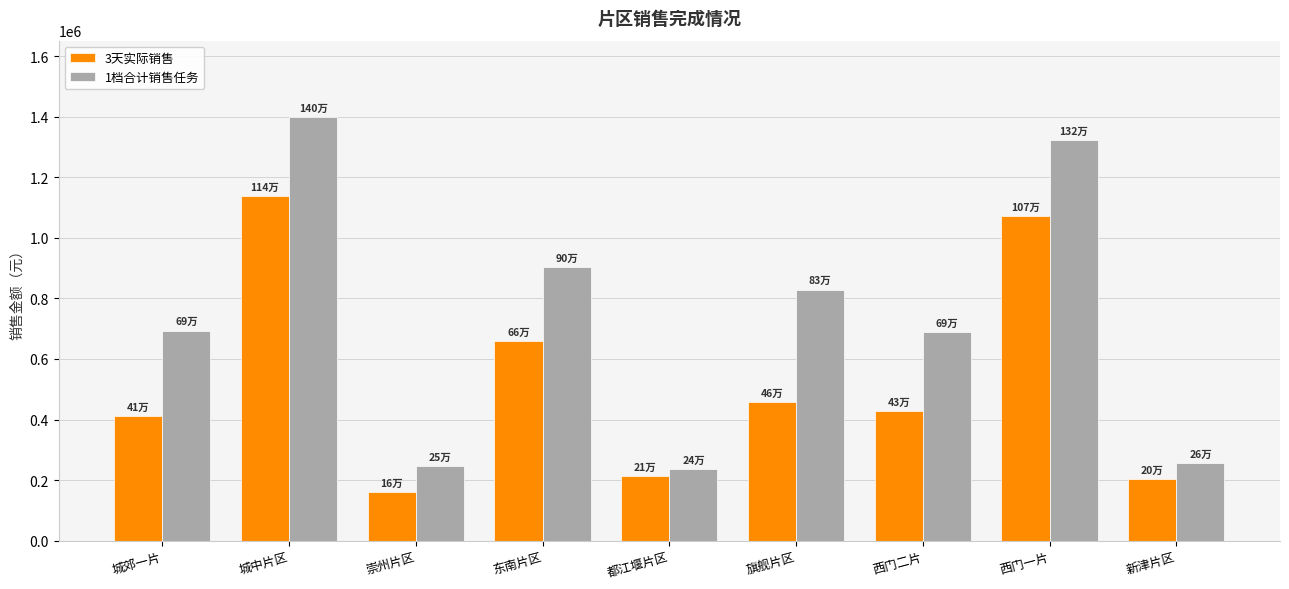

What is the label of the 2nd bar from the right?

西门一片